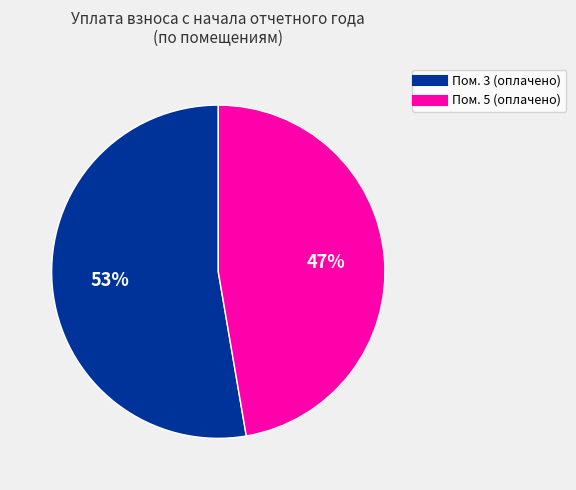

To the nearest percent, what is the average slice percentage?

50%